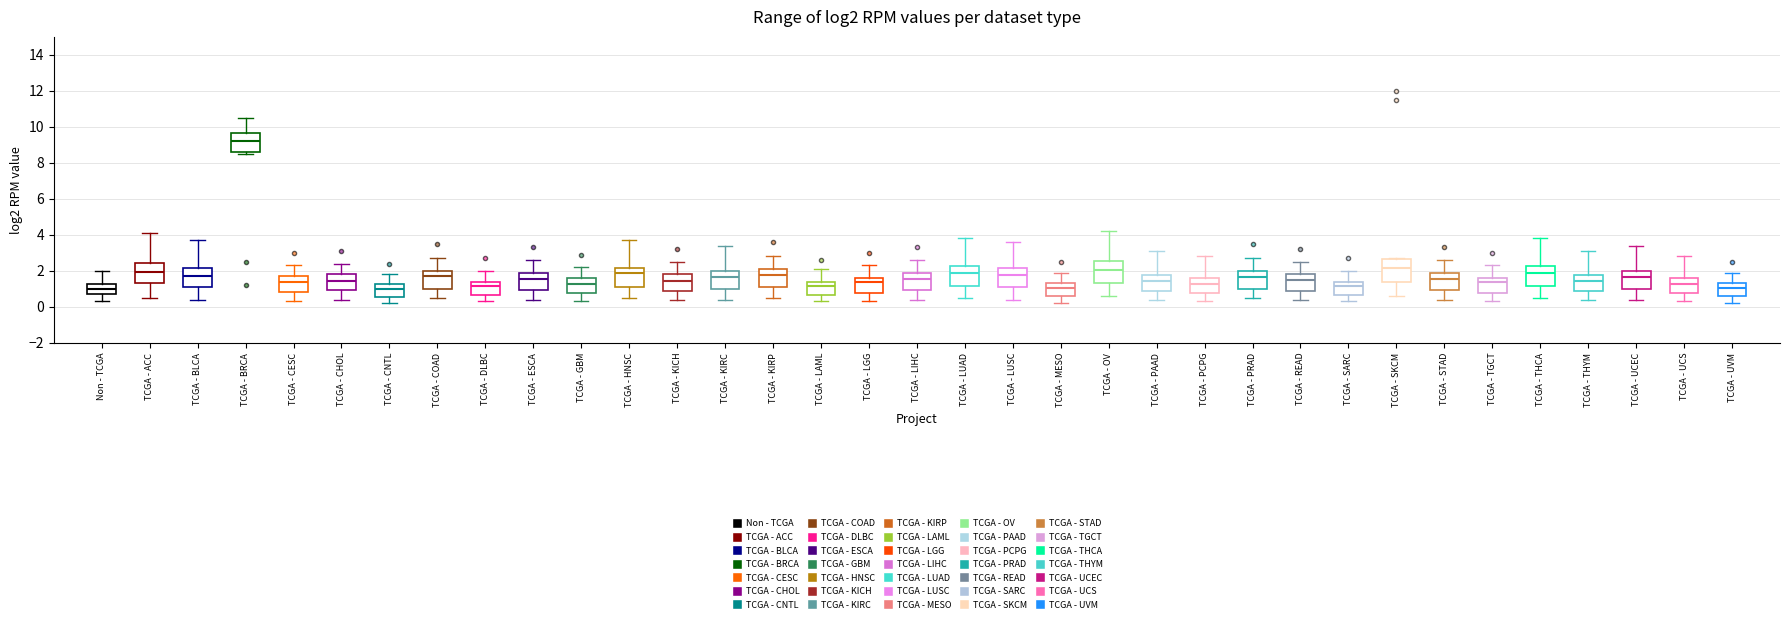

Reading left to right, read every box against the y-axis: the position of its median line, the range the box covers, and the ends of its whiskers. The values are not printed on the chart, so give them approximately, as read against the axis.

Non - TCGA: median 1.0, box 0.8 to 1.2, whiskers 0.4 to 2.0
TCGA - ACC: median 2.0, box 1.4 to 2.4, whiskers 0.6 to 4.2
TCGA - BLCA: median 1.8, box 1.0 to 2.2, whiskers 0.4 to 3.8
TCGA - BRCA: median 9.2, box 8.6 to 9.6, whiskers 8.6 (just below the box's lower edge) to 10.6
TCGA - CESC: median 1.4, box 0.8 to 1.8, whiskers 0.4 to 2.4
TCGA - CHOL: median 1.4, box 1.0 to 1.8, whiskers 0.4 to 2.4
TCGA - CNTL: median 1.0, box 0.6 to 1.2, whiskers 0.2 to 1.8
TCGA - COAD: median 1.8, box 1.0 to 2.0, whiskers 0.6 to 2.8
TCGA - DLBC: median 1.2, box 0.6 to 1.4, whiskers 0.4 to 2.0
TCGA - ESCA: median 1.6, box 1.0 to 1.8, whiskers 0.4 to 2.6
TCGA - GBM: median 1.2, box 0.8 to 1.6, whiskers 0.4 to 2.2
TCGA - HNSC: median 1.8, box 1.0 to 2.2, whiskers 0.6 to 3.8
TCGA - KICH: median 1.4, box 0.8 to 1.8, whiskers 0.4 to 2.6
TCGA - KIRC: median 1.6, box 1.0 to 2.0, whiskers 0.4 to 3.4
TCGA - KIRP: median 1.8, box 1.0 to 2.0, whiskers 0.6 to 2.8
TCGA - LAML: median 1.2, box 0.6 to 1.4, whiskers 0.4 to 2.2
TCGA - LGG: median 1.4, box 0.8 to 1.6, whiskers 0.4 to 2.4
TCGA - LIHC: median 1.6, box 1.0 to 1.8, whiskers 0.4 to 2.6
TCGA - LUAD: median 1.8, box 1.2 to 2.2, whiskers 0.6 to 3.8
TCGA - LUSC: median 1.8, box 1.0 to 2.2, whiskers 0.4 to 3.6
TCGA - MESO: median 1.0, box 0.6 to 1.4, whiskers 0.2 to 2.0
TCGA - OV: median 2.0, box 1.4 to 2.6, whiskers 0.6 to 4.2
TCGA - PAAD: median 1.4, box 0.8 to 1.8, whiskers 0.4 to 3.2
TCGA - PCPG: median 1.2, box 0.8 to 1.6, whiskers 0.4 to 2.8
TCGA - PRAD: median 1.6, box 1.0 to 2.0, whiskers 0.6 to 2.8
TCGA - READ: median 1.6, box 0.8 to 1.8, whiskers 0.4 to 2.6
TCGA - SARC: median 1.2, box 0.6 to 1.4, whiskers 0.4 to 2.0
TCGA - SKCM: median 2.2, box 1.4 to 2.6, whiskers 0.6 to 2.8
TCGA - STAD: median 1.6, box 1.0 to 1.8, whiskers 0.4 to 2.6
TCGA - TGCT: median 1.4, box 0.8 to 1.6, whiskers 0.4 to 2.4
TCGA - THCA: median 1.8, box 1.2 to 2.2, whiskers 0.6 to 3.8
TCGA - THYM: median 1.4, box 0.8 to 1.8, whiskers 0.4 to 3.2
TCGA - UCEC: median 1.6, box 1.0 to 2.0, whiskers 0.4 to 3.4
TCGA - UCS: median 1.2, box 0.8 to 1.6, whiskers 0.4 to 2.8
TCGA - UVM: median 1.0, box 0.6 to 1.4, whiskers 0.2 to 2.0